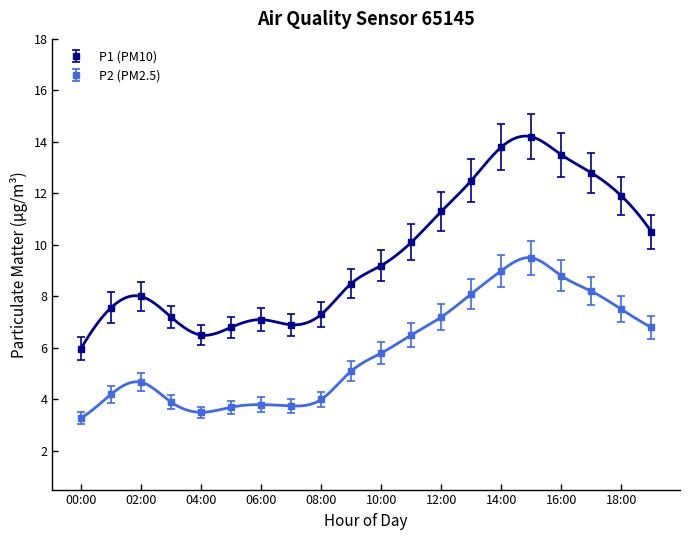

What is the minimum value shown in the chart?

3.3